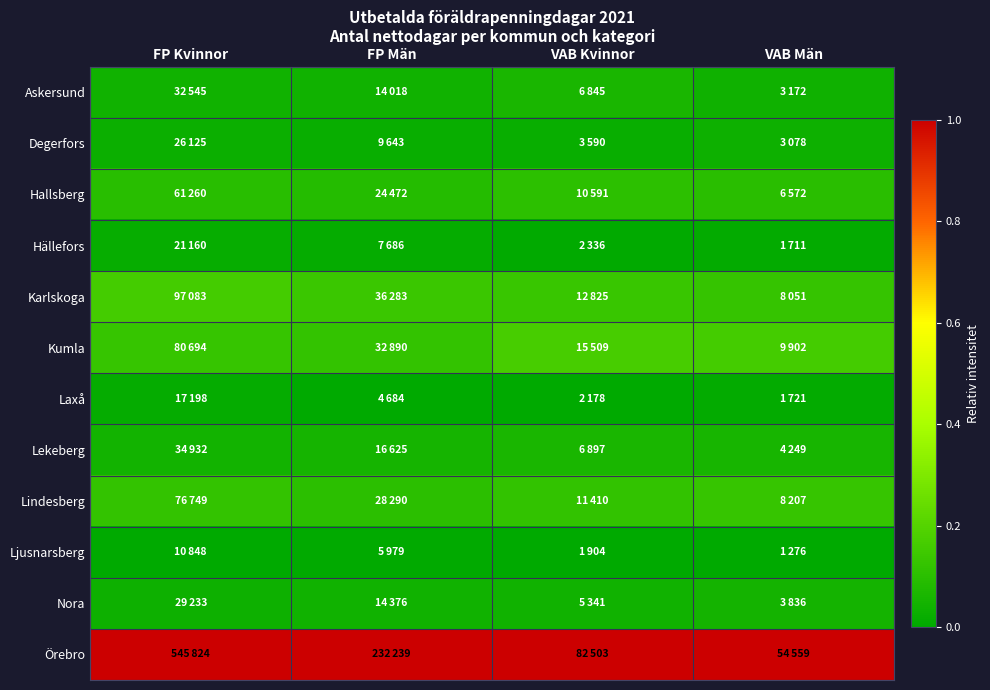

At which category is the sum across all series the highest?

VAB Kvinnor